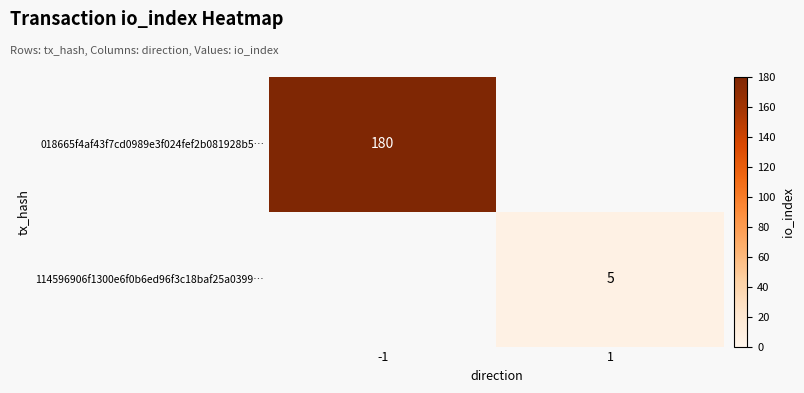

The 114596906f1300e6f0b6ed96f3c18baf25a0399… series shows 7.7 at 1. True or false?

False